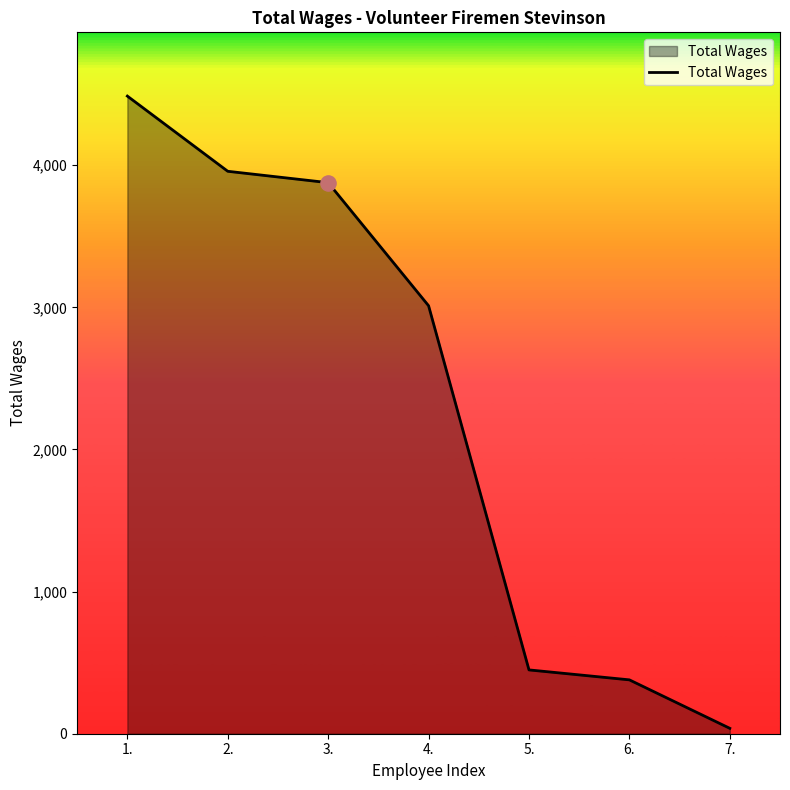

Which has a higher value, 2. or 5.?

2.